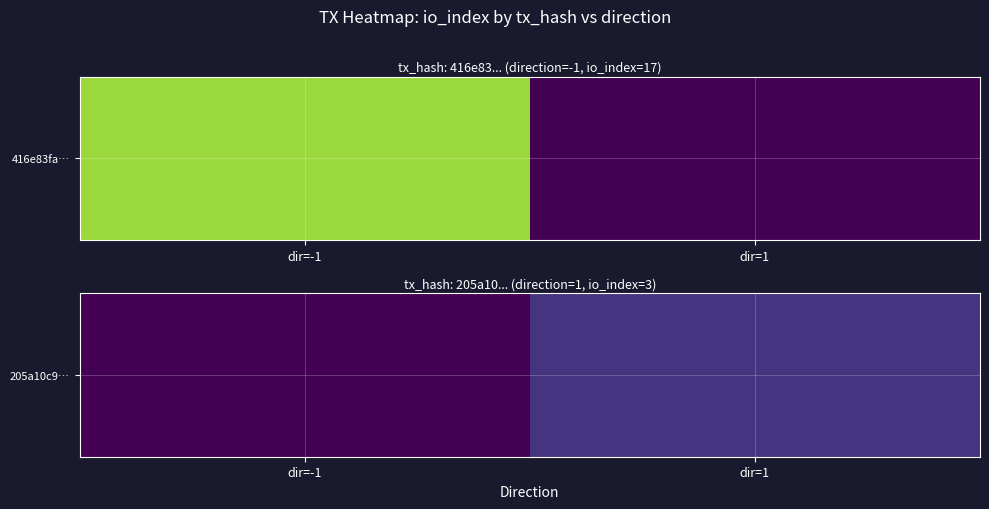

What is the change in value from dir=-1 to dir=1?

+3